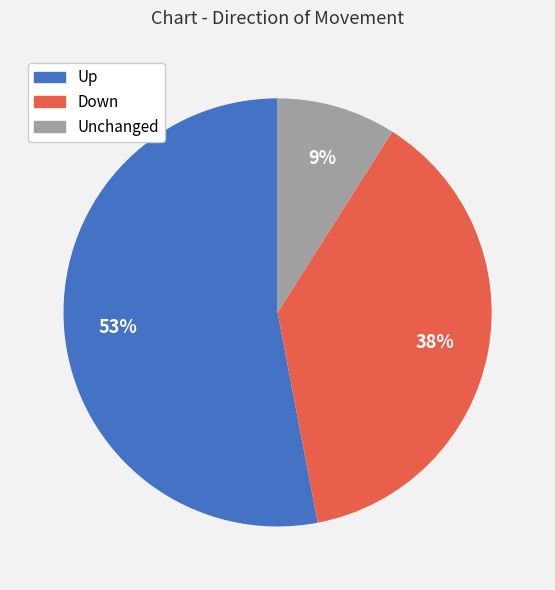

To the nearest percent, what is the average slice percentage?

33%